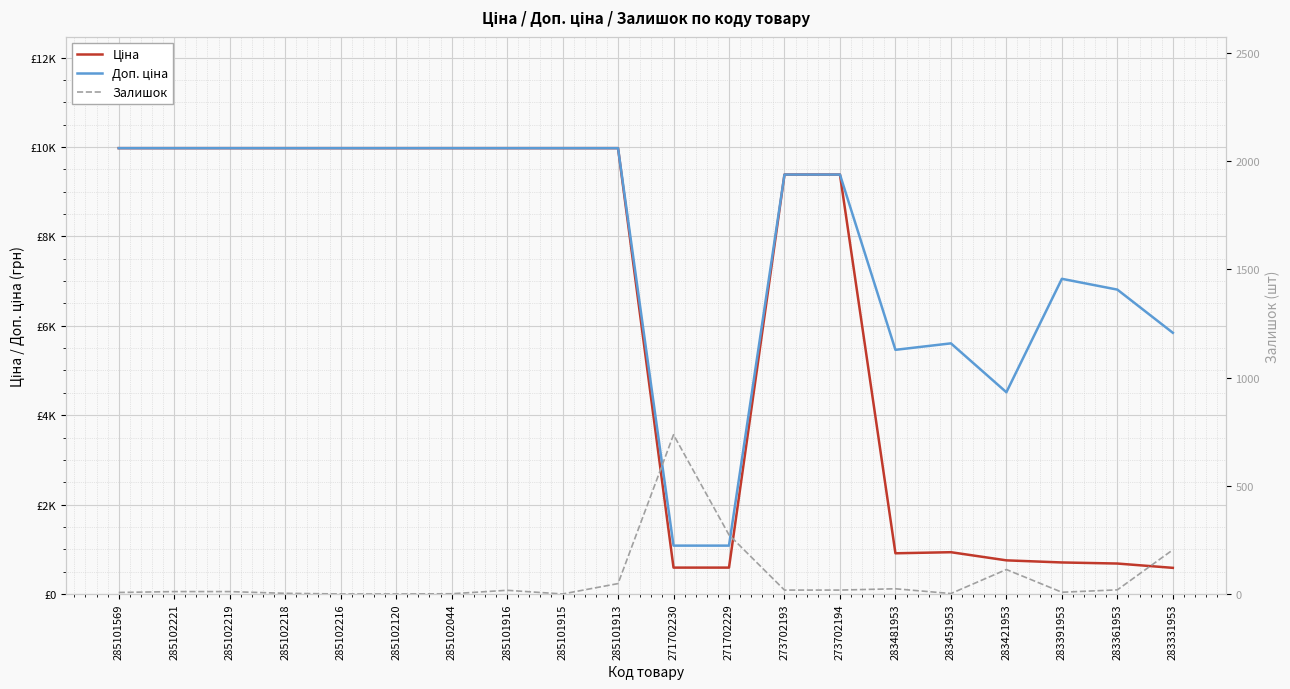

True or false: Ціна and Залишок intersect in this chart.

True